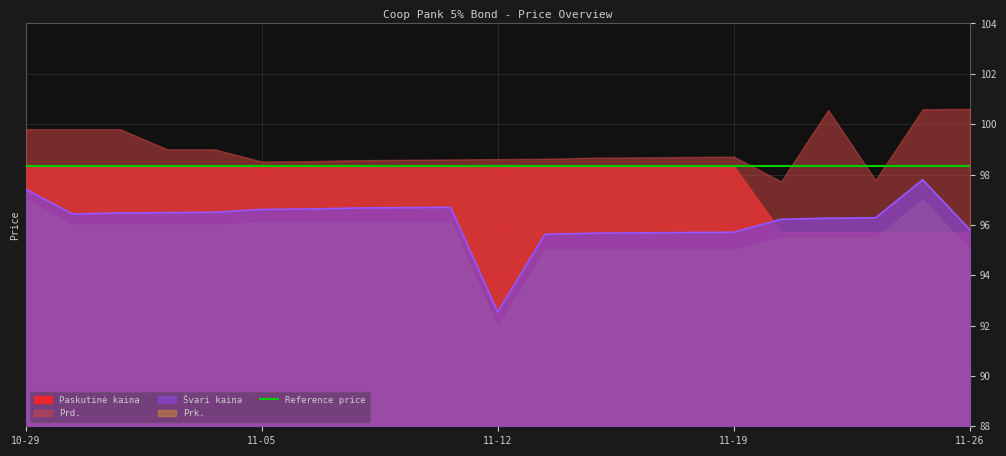

What is the label of the 16th point from the left?

2024-11-19